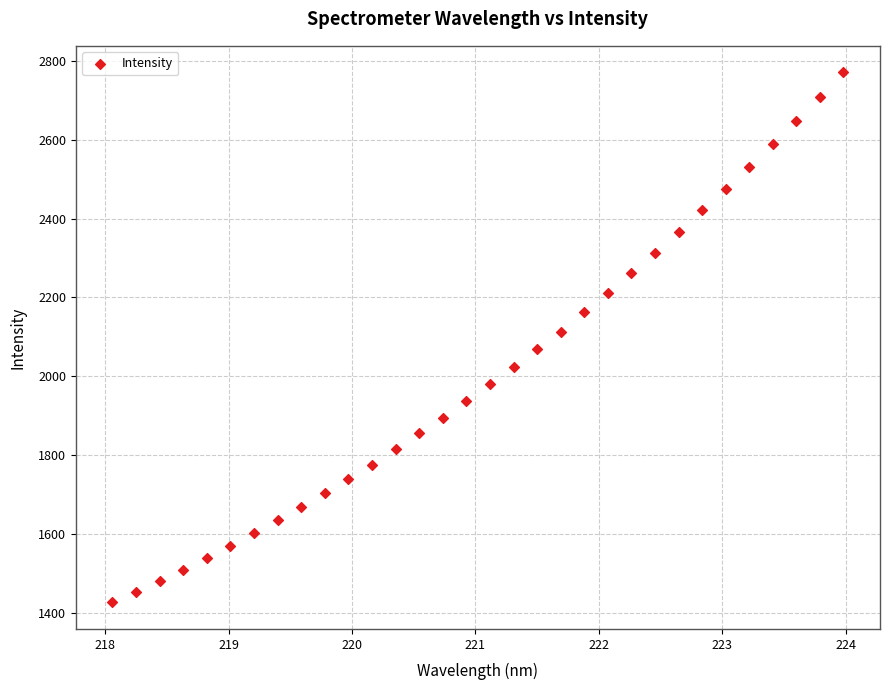

What is the range of X values (max minus min)?

5.9